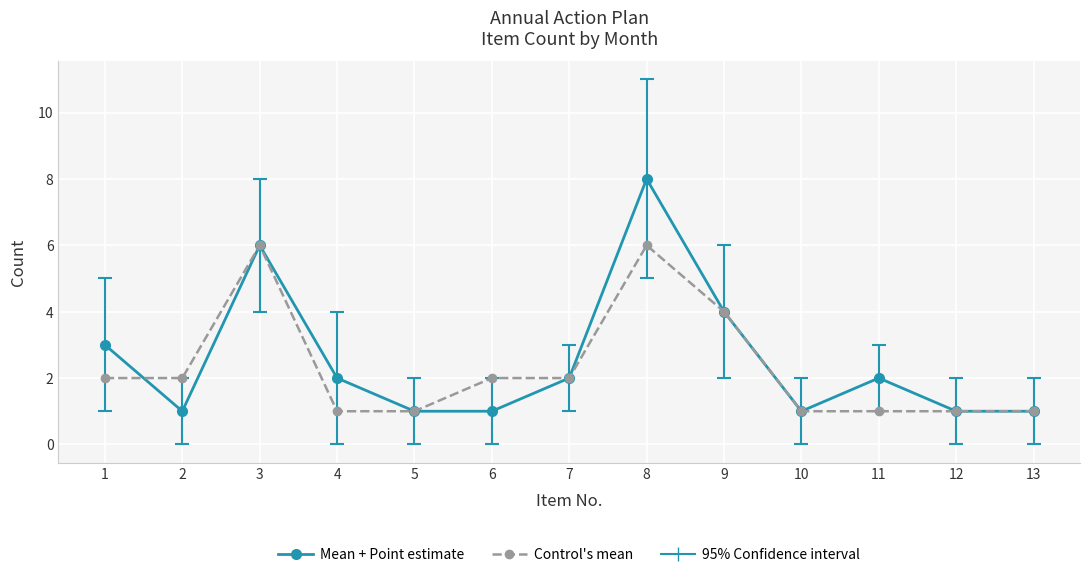

What is the difference between the Mean + Point estimate values at 12 and 11?

1